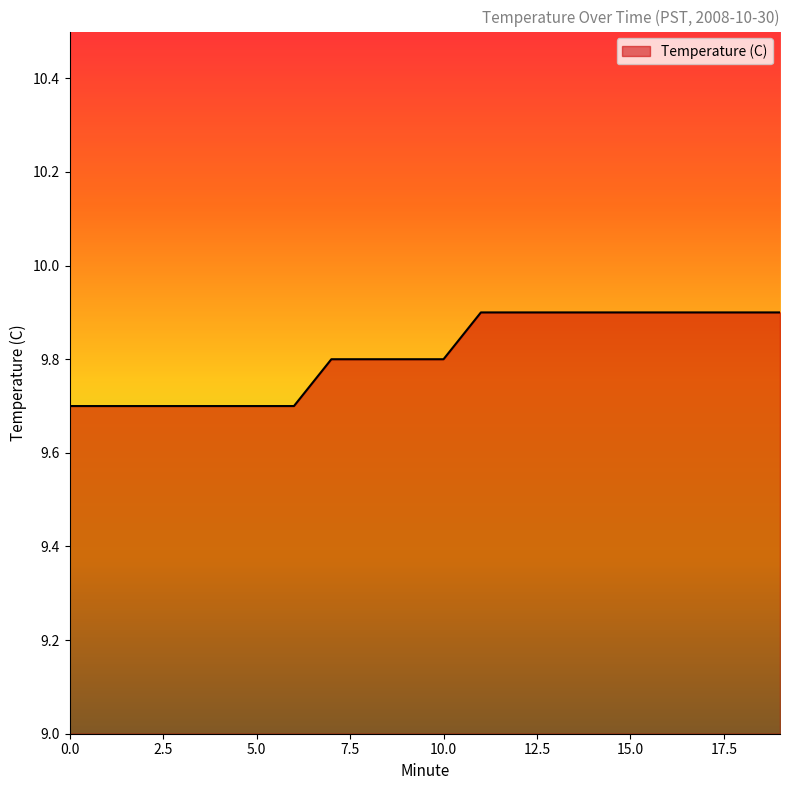

What is the greatest value displayed?

9.9